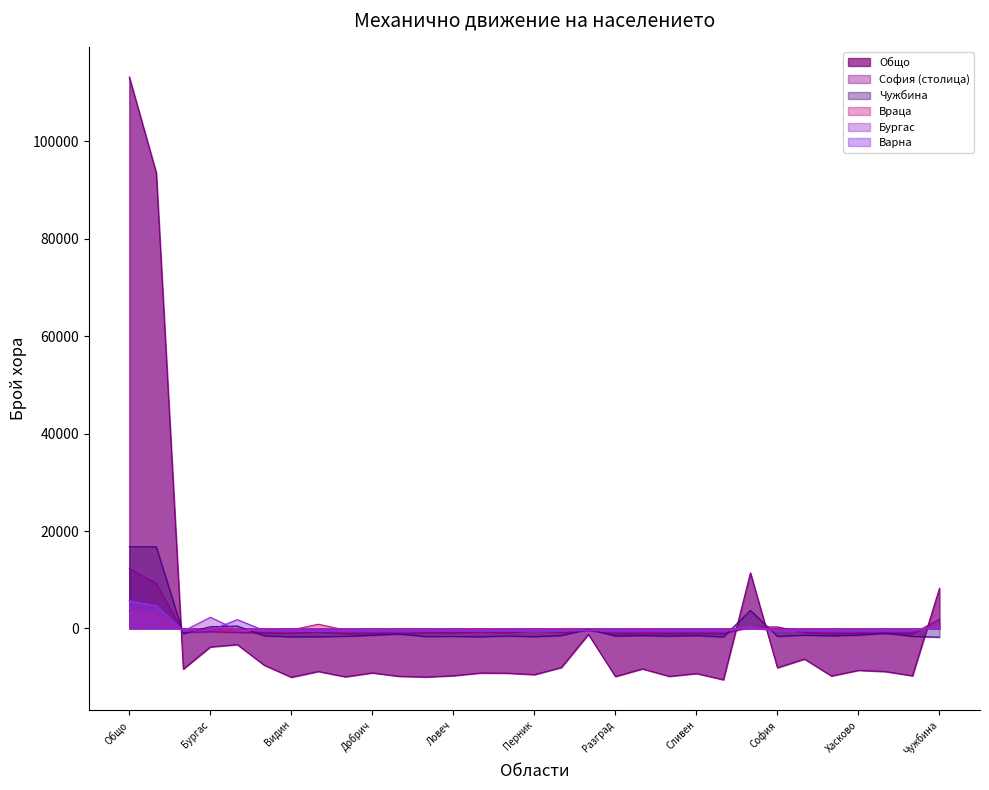

What is the difference between the highest and lowest values at Търговище?

9415.5